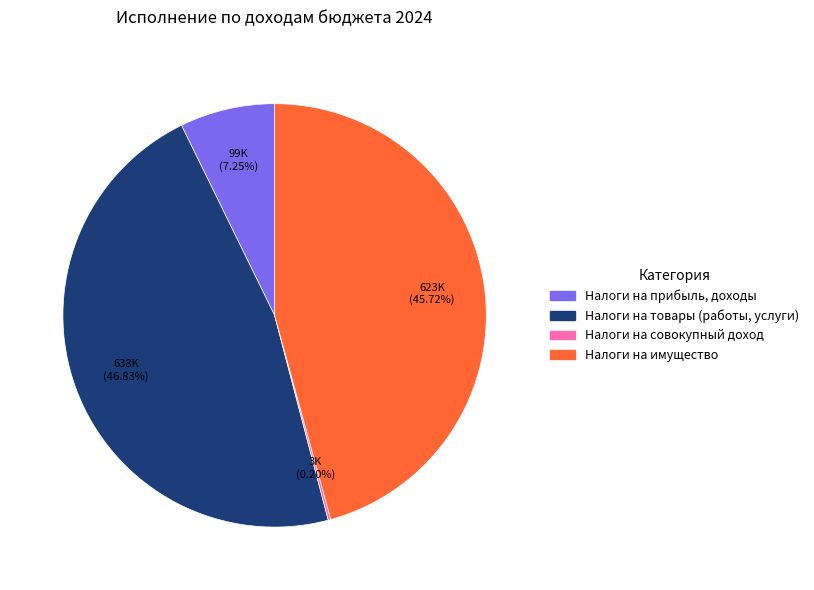

Is the sum of Налоги на прибыль, доходы and Налоги на имущество greater than half?

Yes